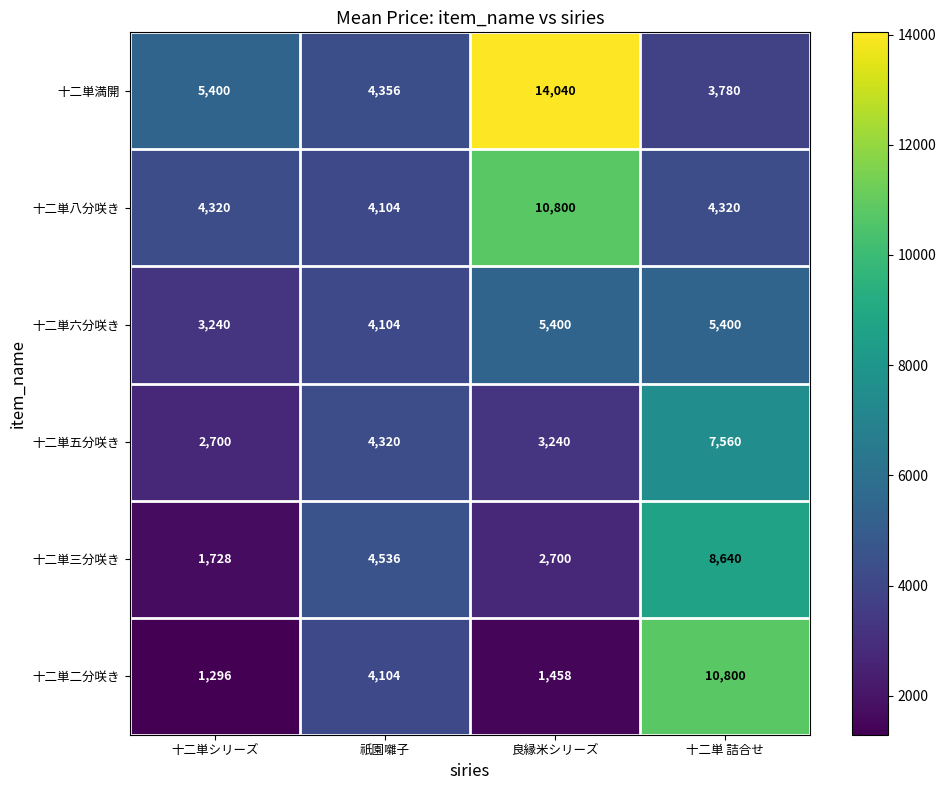

Is it true that 十二単二分咲き equals 427 at 良縁米シリーズ?

False